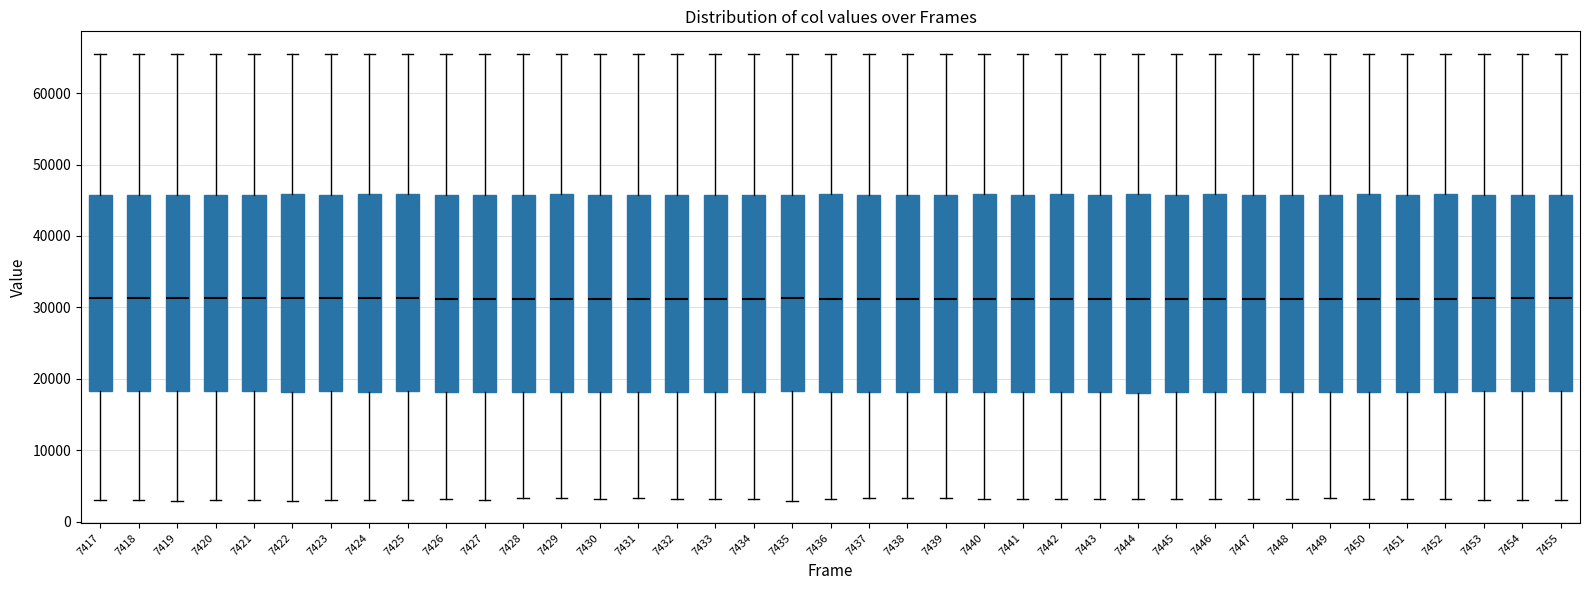

Where does the median line of the box at x = 7440 sit on the y-axis? The values are not printed on the chart, so give them approximately, as read against the axis.

31000